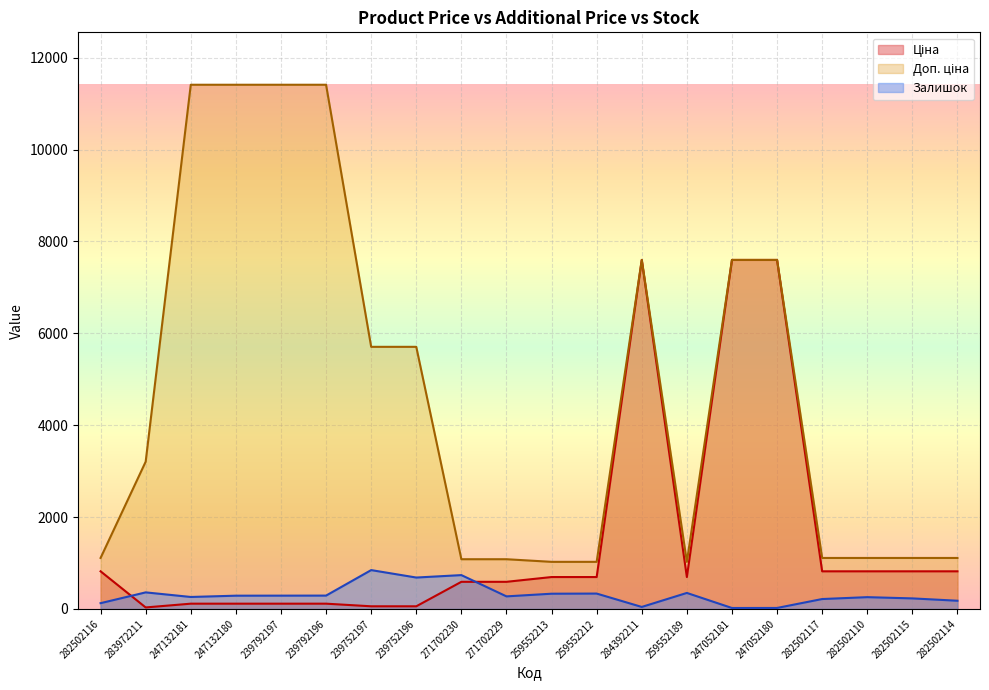

What is the label of the 10th point from the left?

271702229